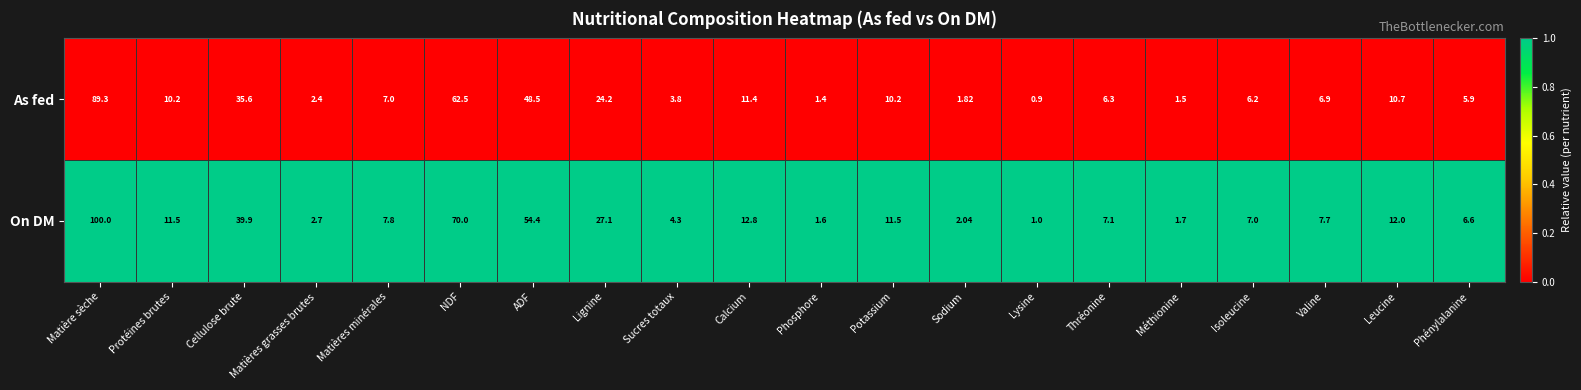

What is the difference between the highest and lowest values at Sodium?

0.2